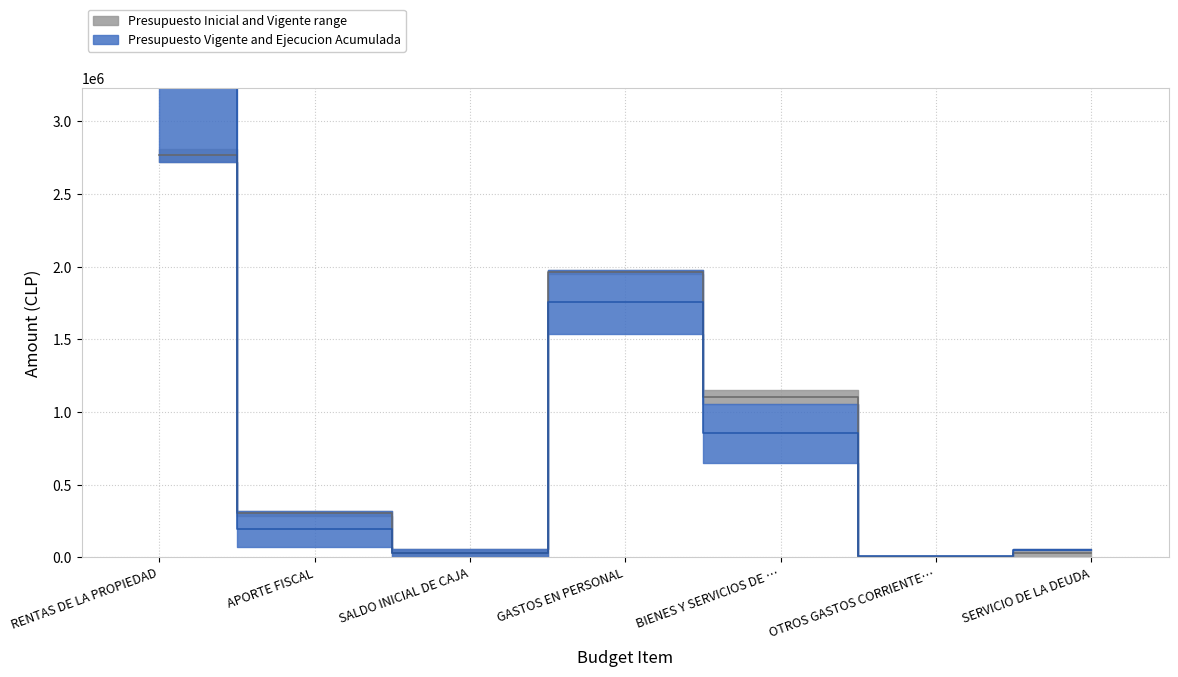

Between SALDO INICIAL DE CAJA and SERVICIO DE LA DEUDA, which series saw the biggest shift?

Presupuesto Vigente